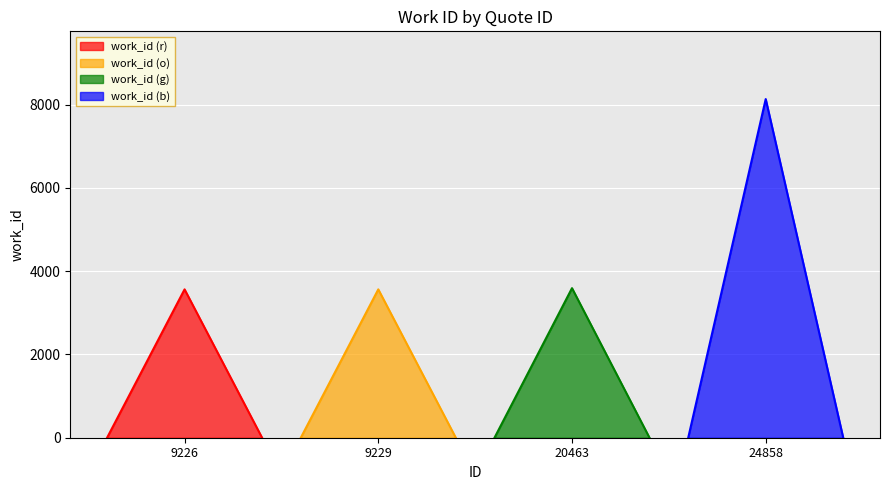

Where is the data nearest to the value 5846?

20463